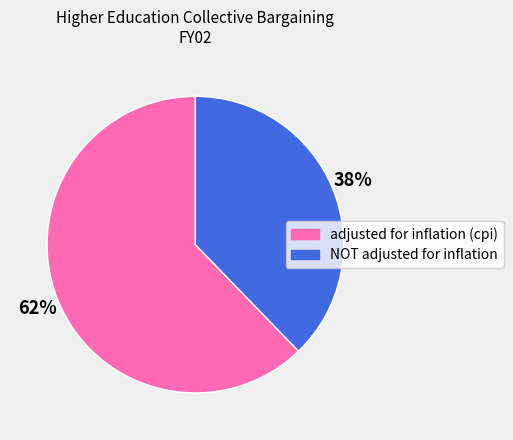

Rank the categories by value from highest to lowest.

adjusted for inflation (cpi), NOT adjusted for inflation